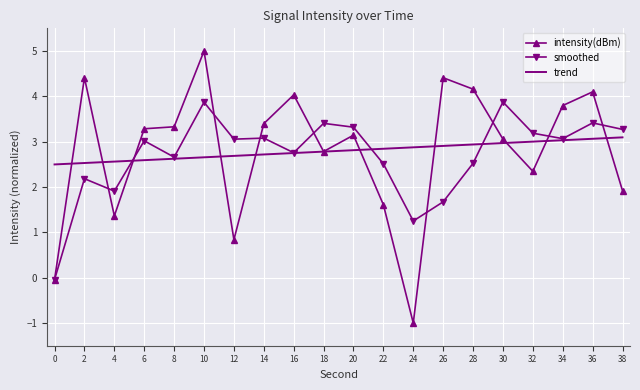

What is the highest value of the smoothed series?

3.9